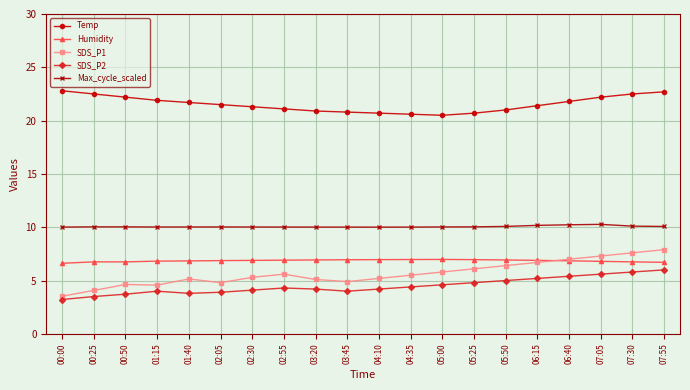

Is it true that Temp equals 9.3 at 03:45?

False